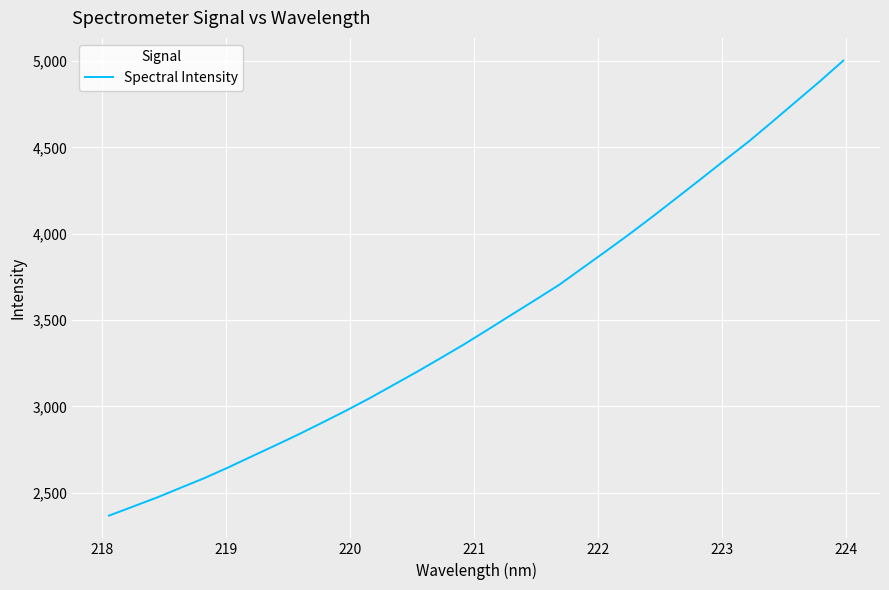

What is the minimum value shown in the chart?

2368.0